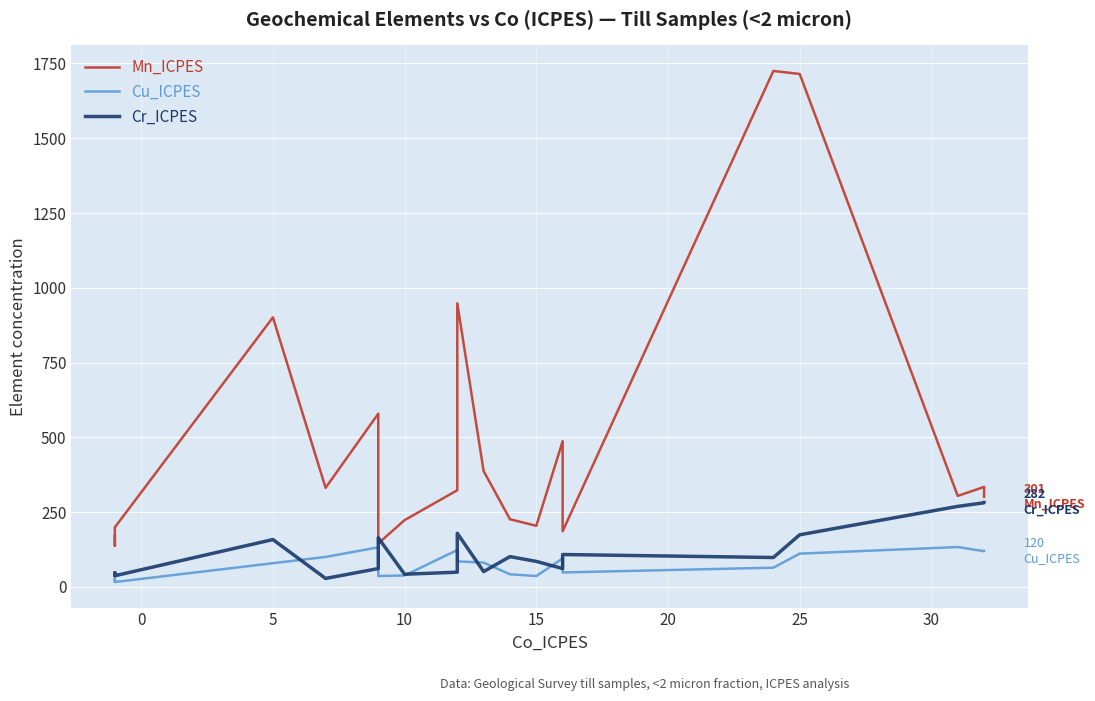

What are all the series names shown in the legend?

Mn_ICPES, Cu_ICPES, Cr_ICPES